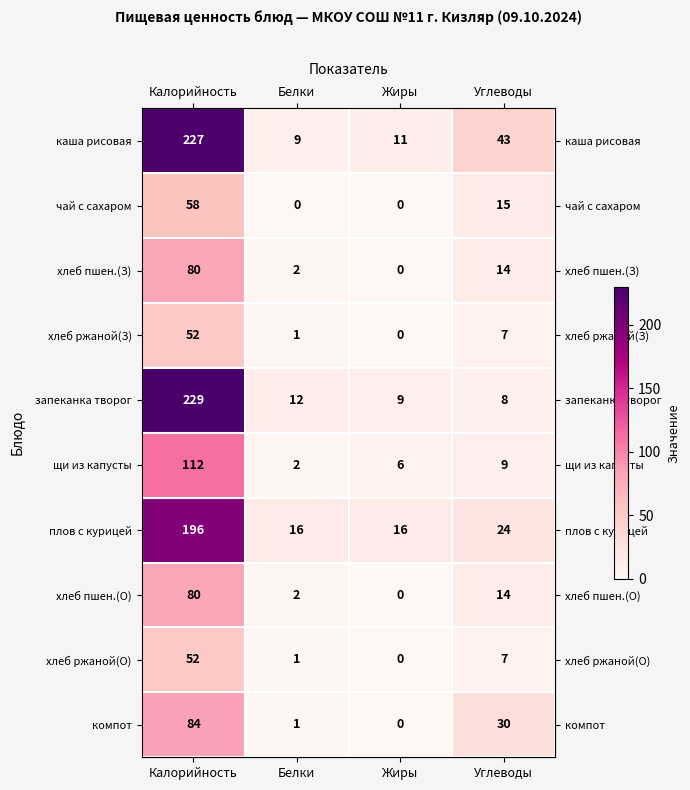

What is the sum of all чай с сахаром values?

73